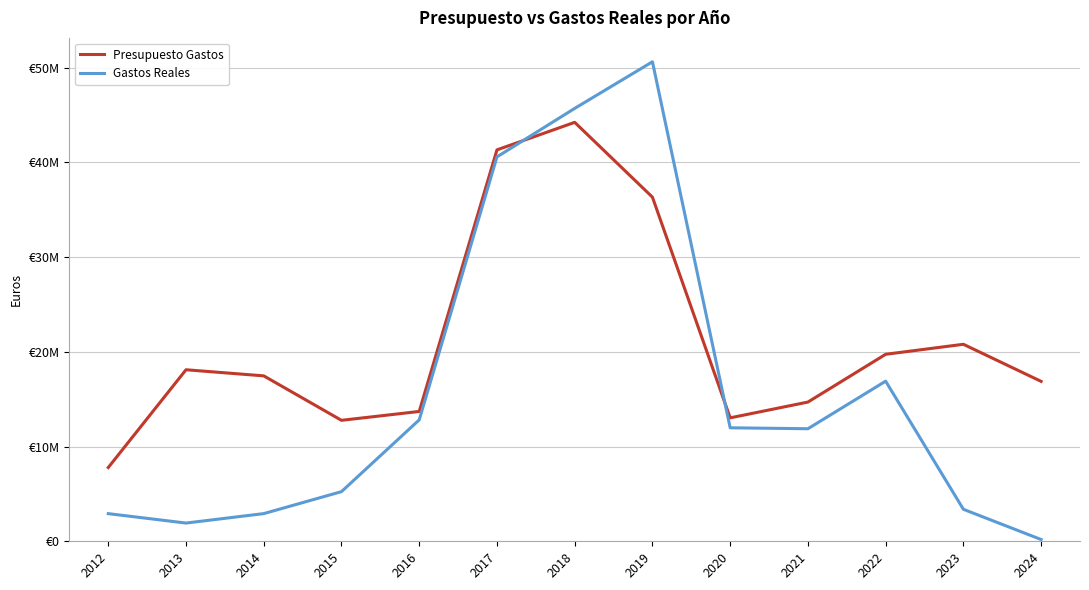

Is this an area chart (filled region under the line)?

No